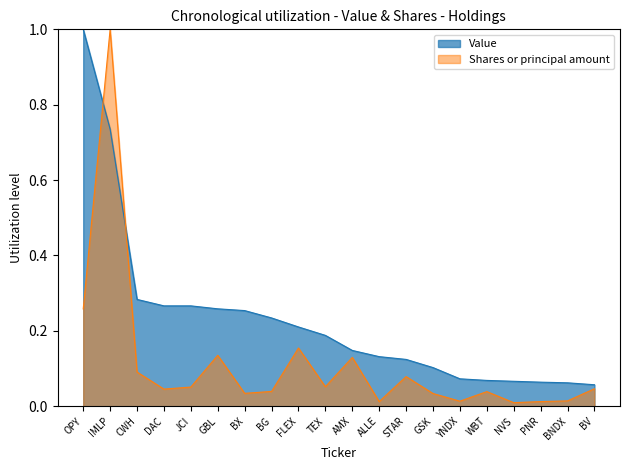

At how many categories does at least one series exceed 0?

20